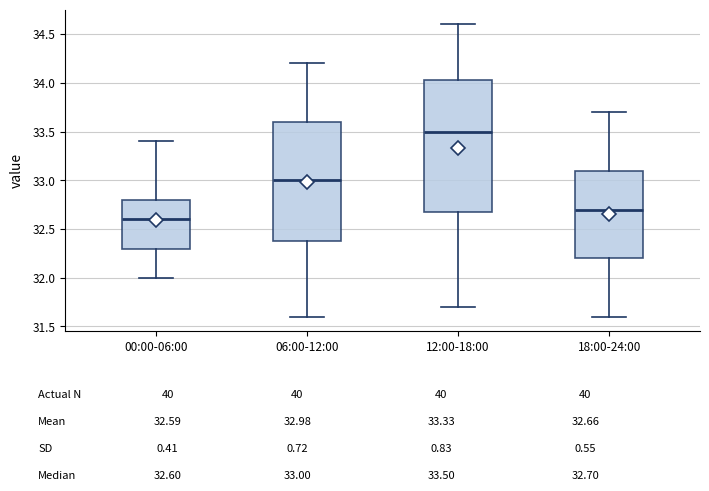

Reading left to right, transcribe this box plot: for each box, give where its median line is, the range the box spans, and where its two whiskers end, as read against the y-axis. The values are not printed on the chart, so give them approximately, as read against the axis.

00:00-06:00: median 32.60, box 32.30 to 32.80, whiskers 32.00 to 33.40
06:00-12:00: median 33.00, box 32.40 to 33.60, whiskers 31.60 to 34.20
12:00-18:00: median 33.50, box 32.70 to 34.05, whiskers 31.70 to 34.60
18:00-24:00: median 32.70, box 32.20 to 33.10, whiskers 31.60 to 33.70